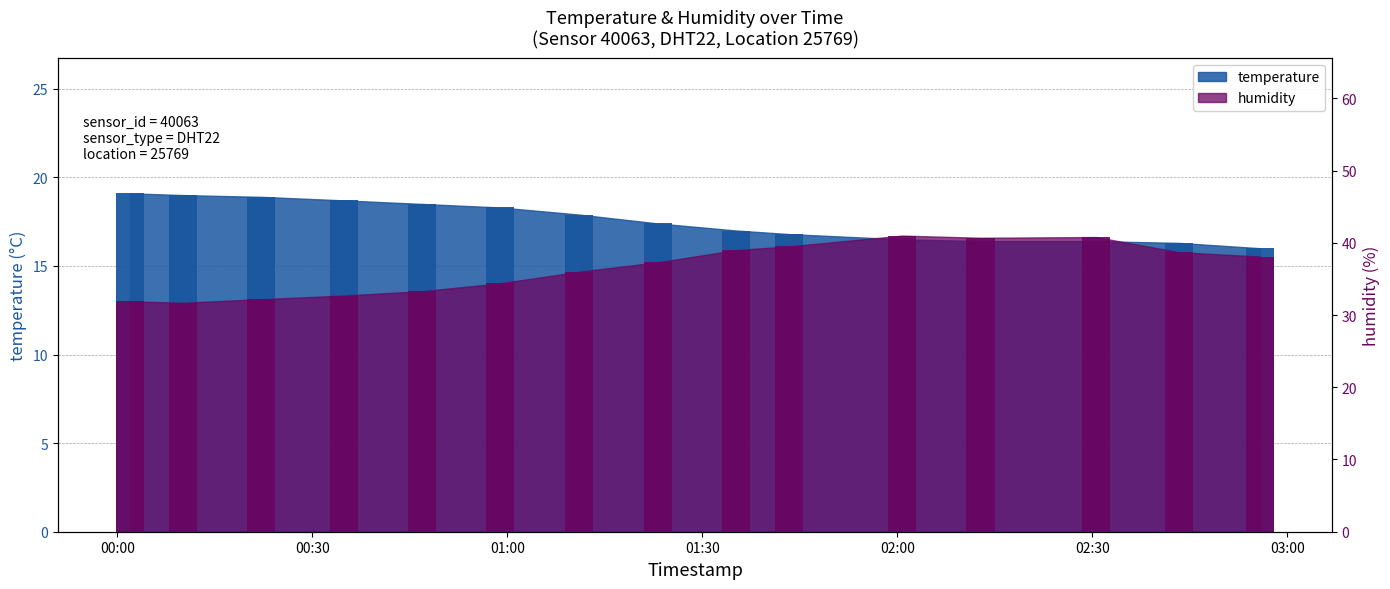

How many data points in humidity are above 37?

8